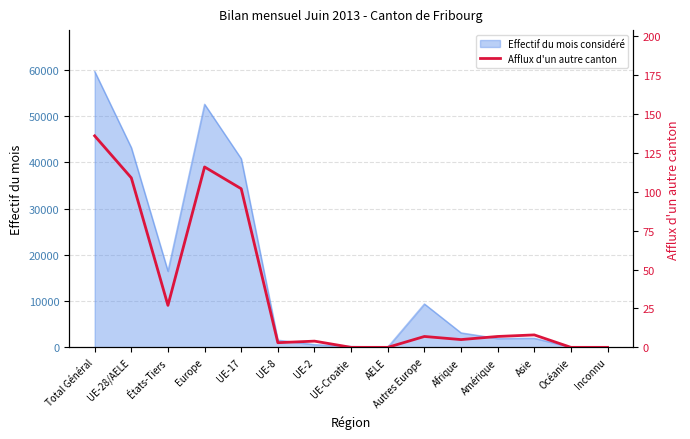

True or false: the data shows 11 at Asie.

False